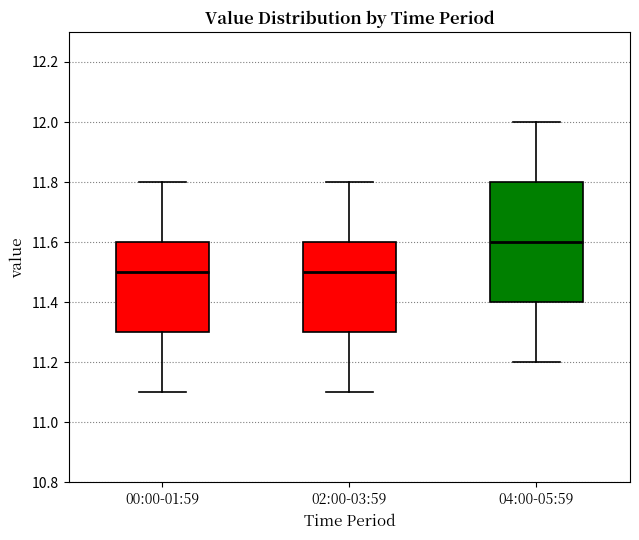

Comparing the boxes themselves (not the whiskers), which one is the tallest?

04:00-05:59